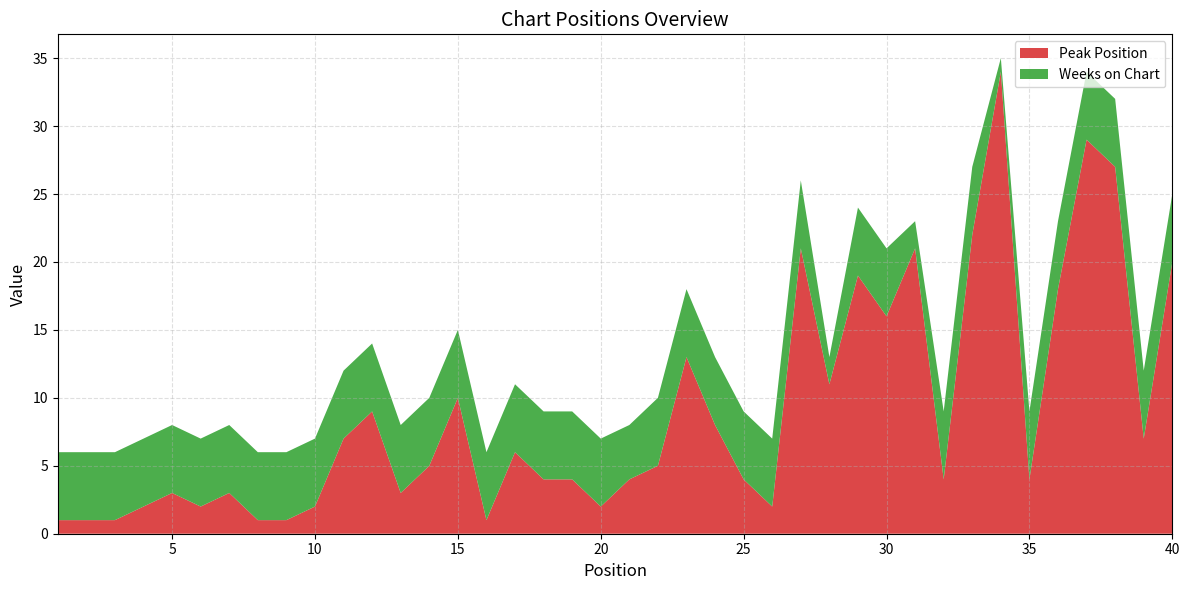

Reading right to left, extract all data points from this chart.

Peak Position: 20	7	27	29	18	4	34	22	4	21	16	19	11	21	2	4	8	13	5	4	2	4	4	6	1	10	5	3	9	7	2	1	1	3	2	3	2	1	1	1
Weeks on Chart: 5	5	5	5	5	5	1	5	5	2	5	5	2	5	5	5	5	5	5	4	5	5	5	5	5	5	5	5	5	5	5	5	5	5	5	5	5	5	5	5